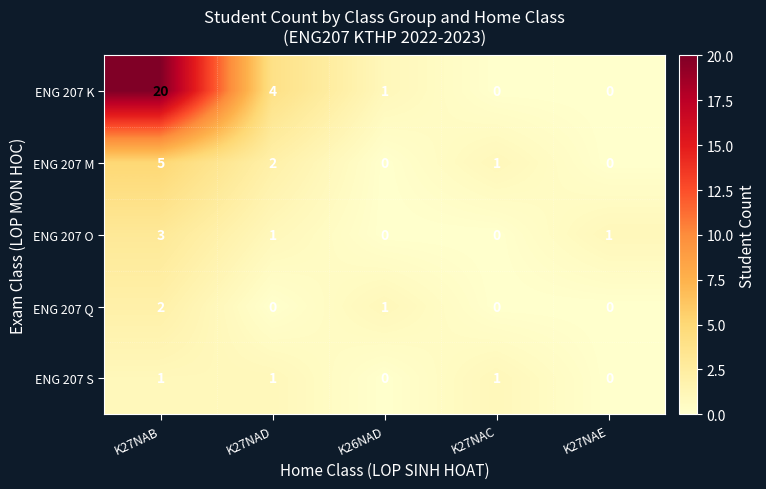

What is the spread (max minus min) of values at K27NAD?

4